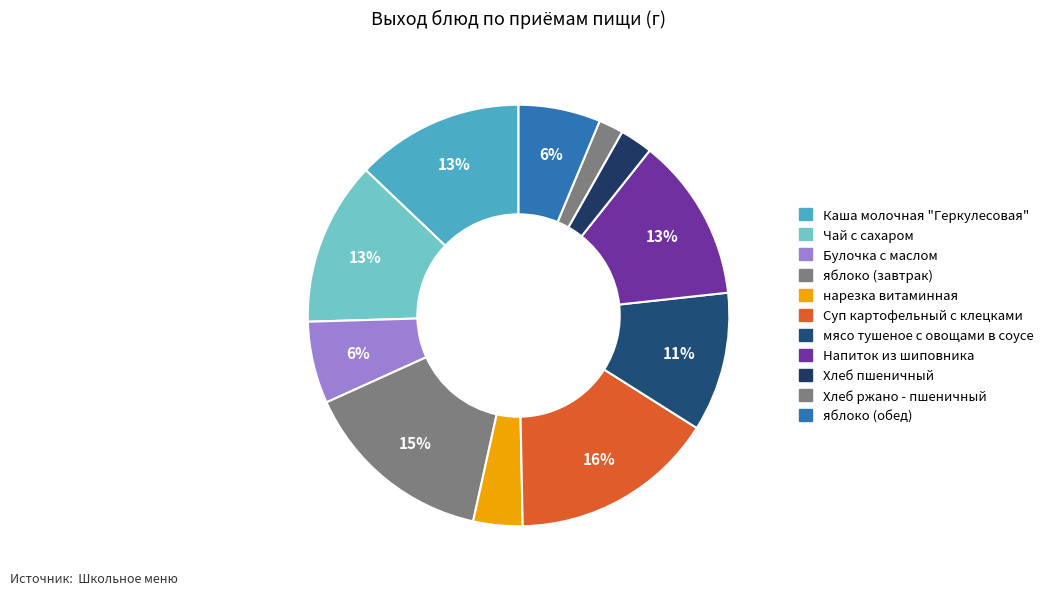

Does яблоко (обед) represent more than half of the total?

No